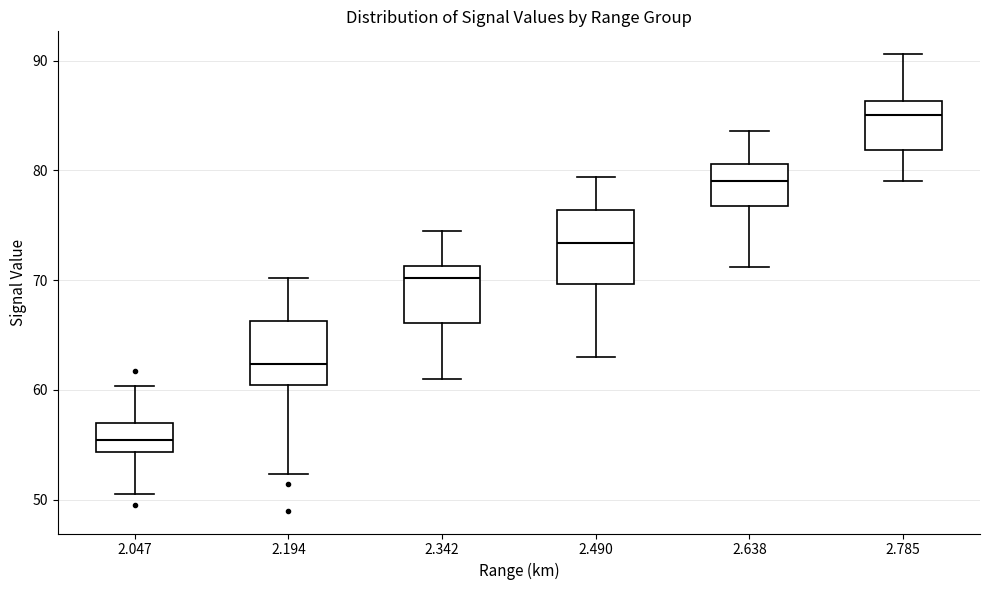

Which box's median line is the lowest?

2.047